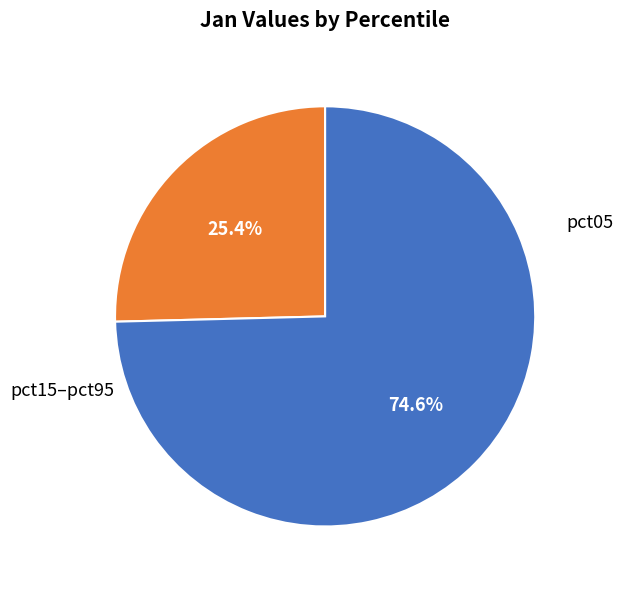

Count the number of slices in the pie.

2